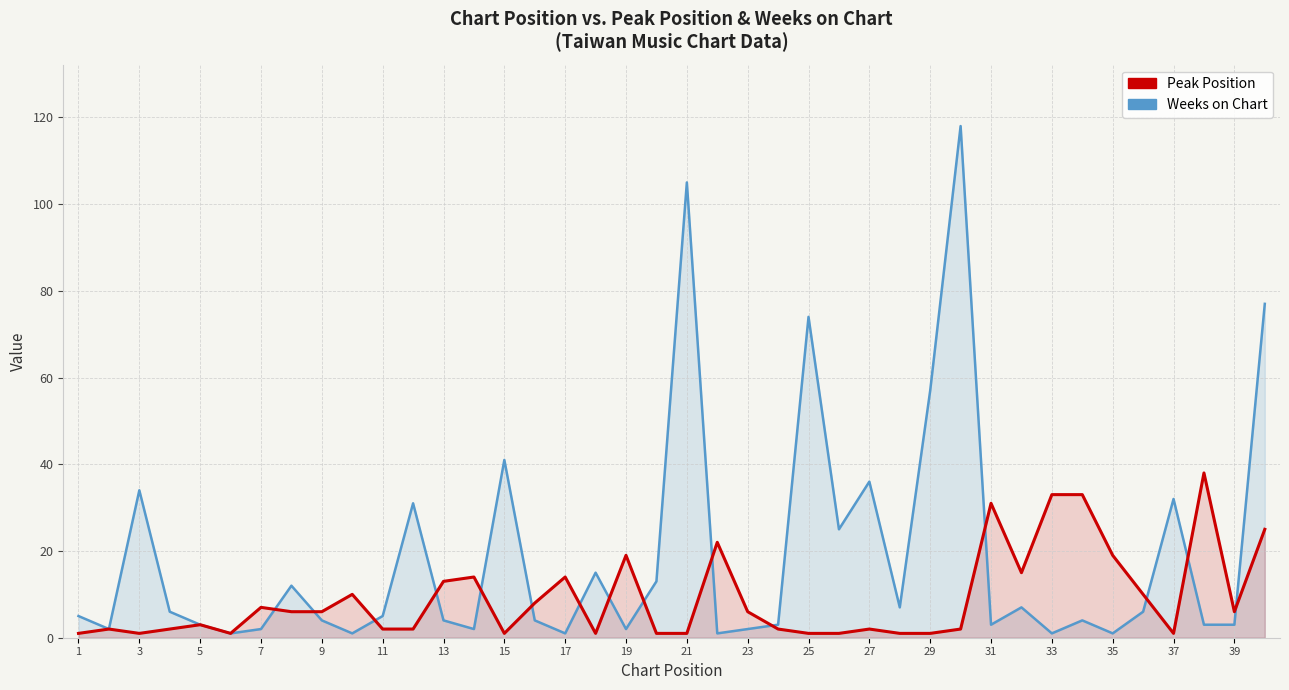

What is the minimum value shown in the chart?

1